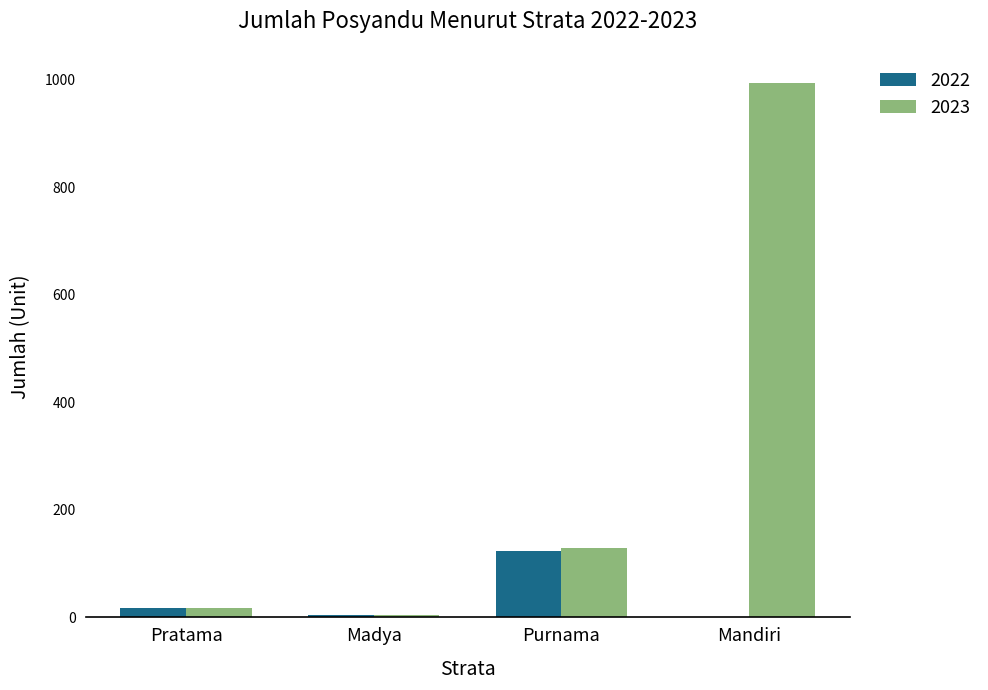

Which series changed the most between Pratama and Purnama?

2023